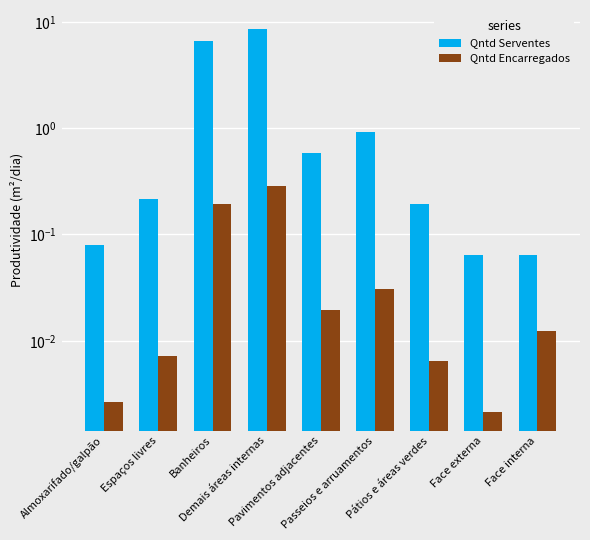

Does the chart contain any negative values?

No